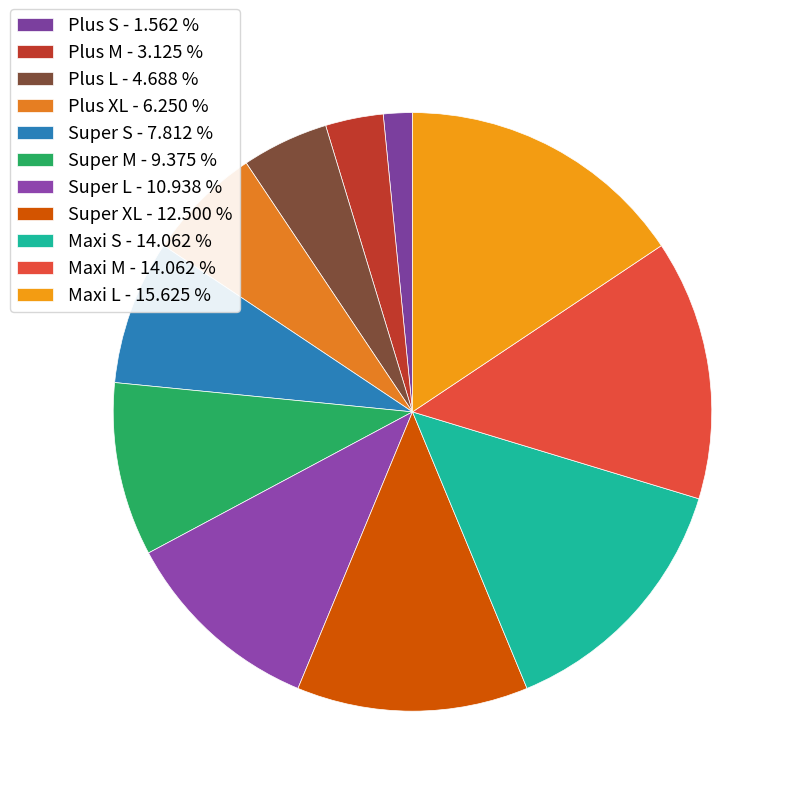

To the nearest percent, what is the difference between the largest and smallest slice percentages?

14%